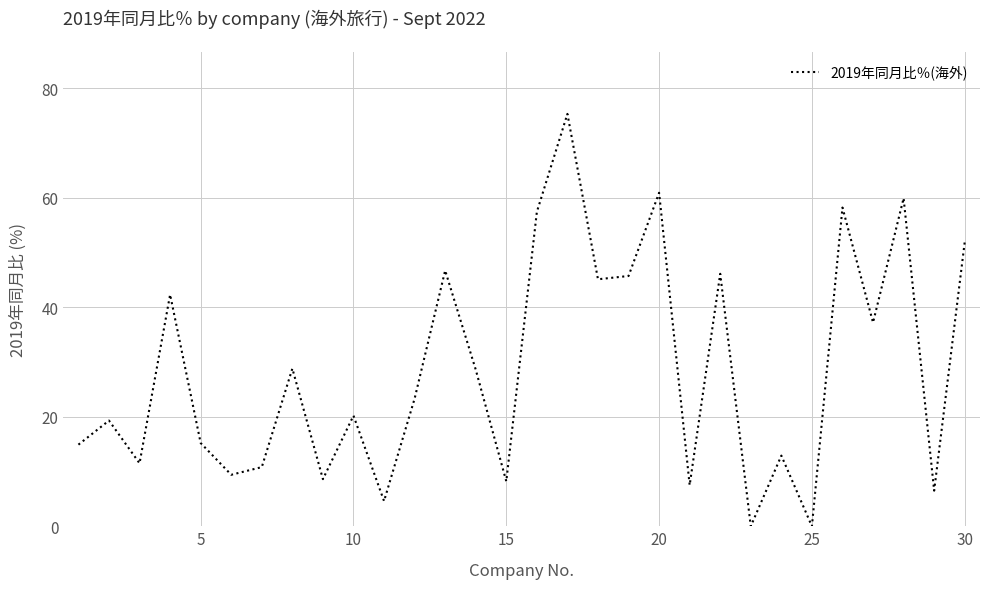

What is the maximum value shown in the chart?

75.3